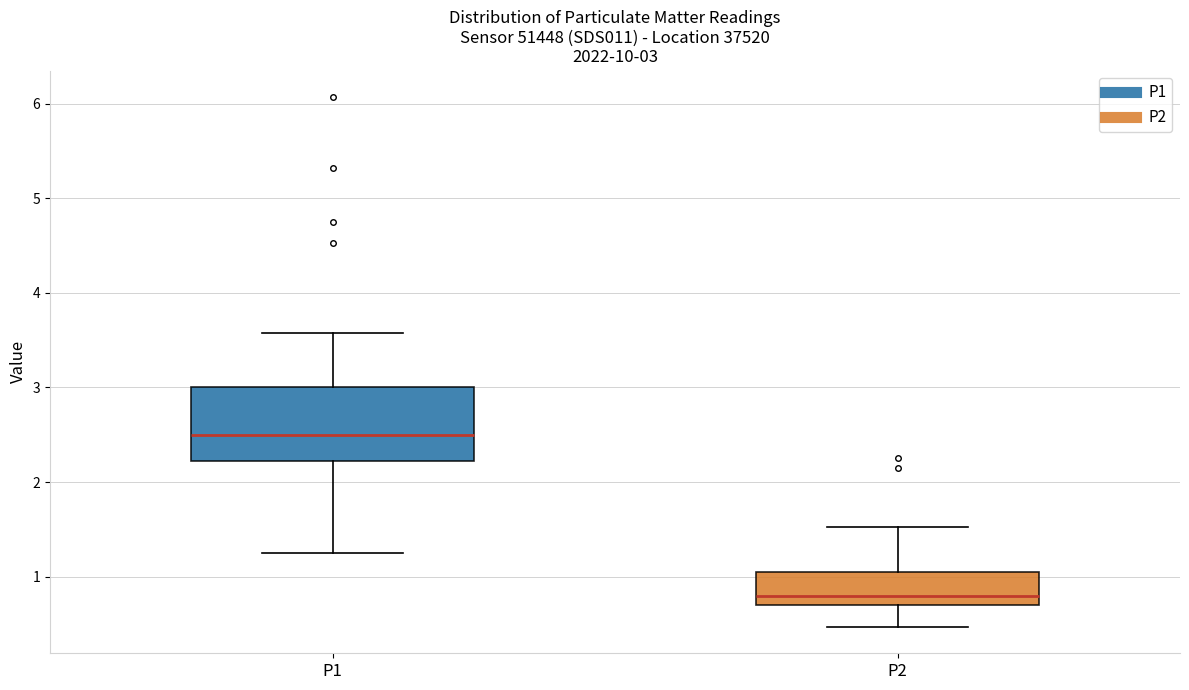

Which box is the tallest, from its lower edge to its upper edge?

P1